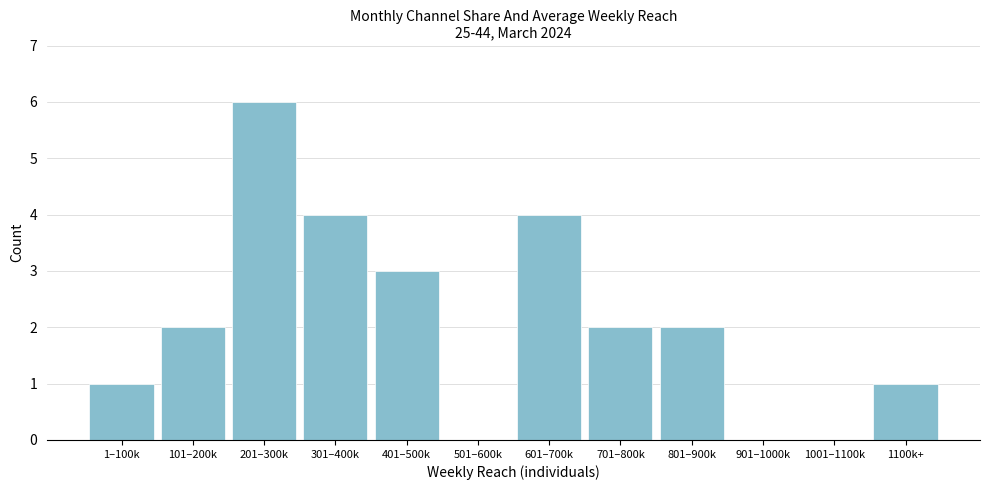

Reading left to right, transcribe all the data shown in this chart.

1–100k=1	101–200k=2	201–300k=6	301–400k=4	401–500k=3	501–600k=0	601–700k=4	701–800k=2	801–900k=2	901–1000k=0	1001–1100k=0	1100k+=1